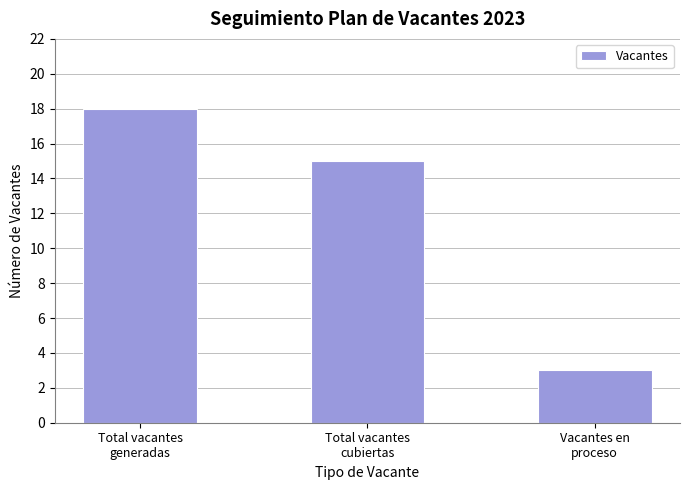

What is the average value?

12